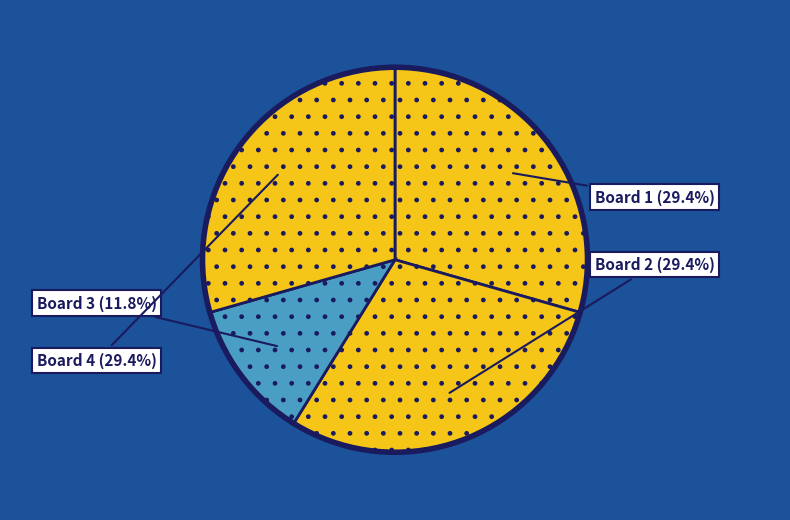

Rank the categories by value from lowest to highest.

Board 3, Board 1, Board 2, Board 4